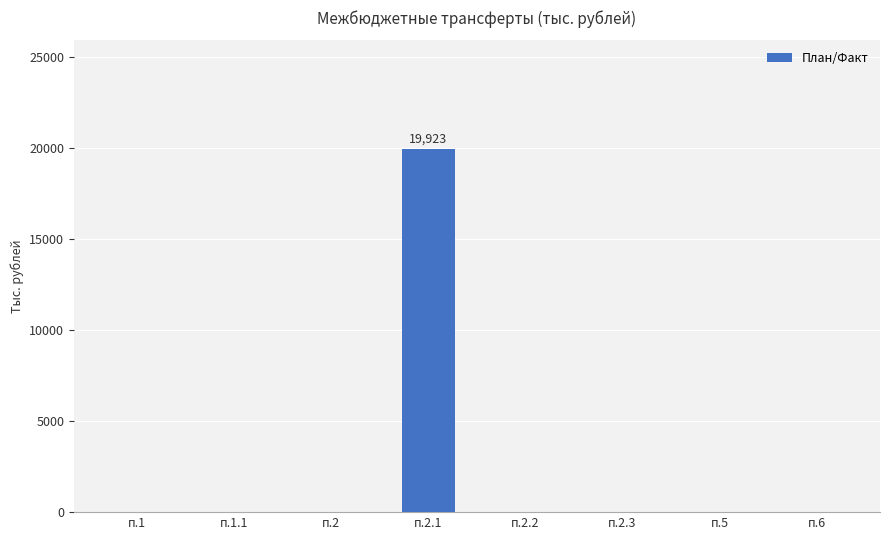

Is it true that the value at п.5 is 0?

True